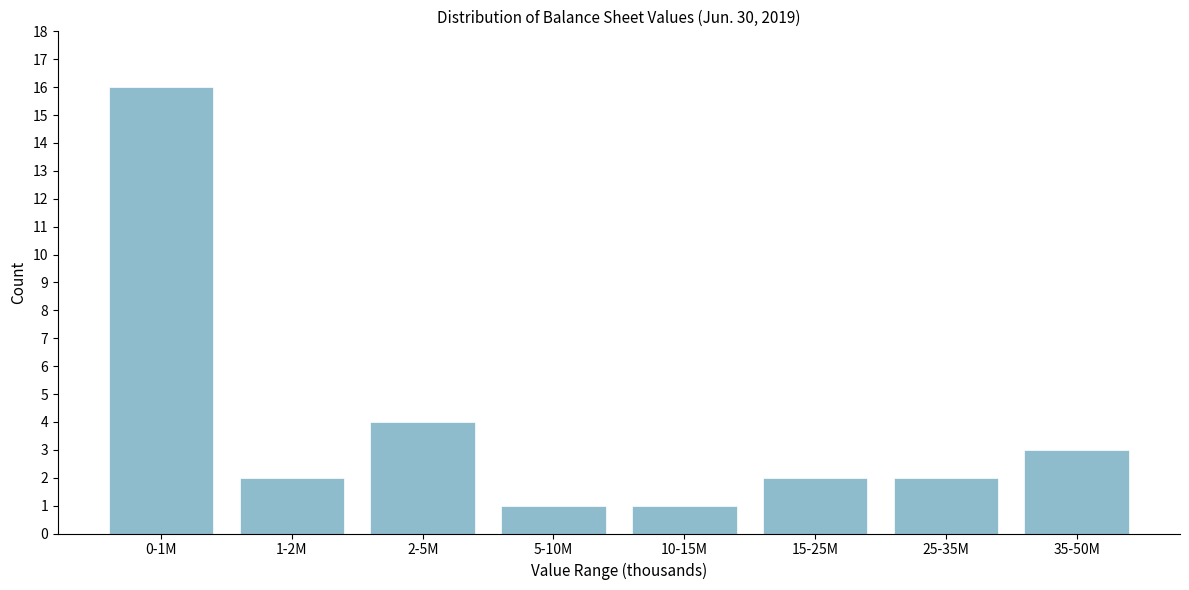

Reading left to right, transcribe all the data shown in this chart.

16	2	4	1	1	2	2	3